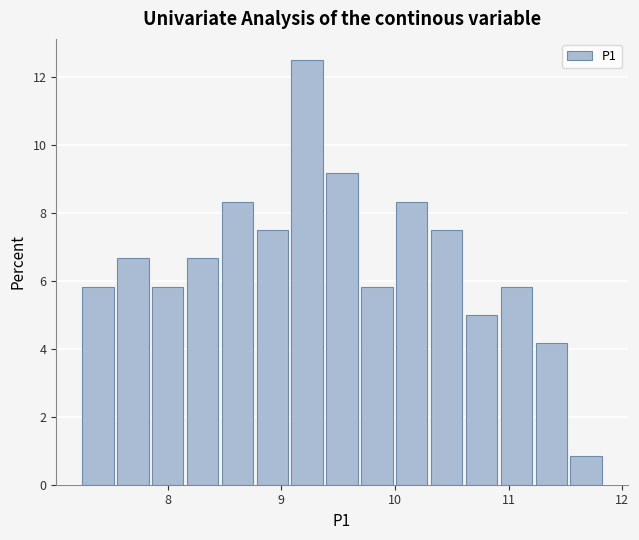

Around what value on the x-axis is the tallest bar? Give the approximate position of its centre, as read against the axis.

9.2